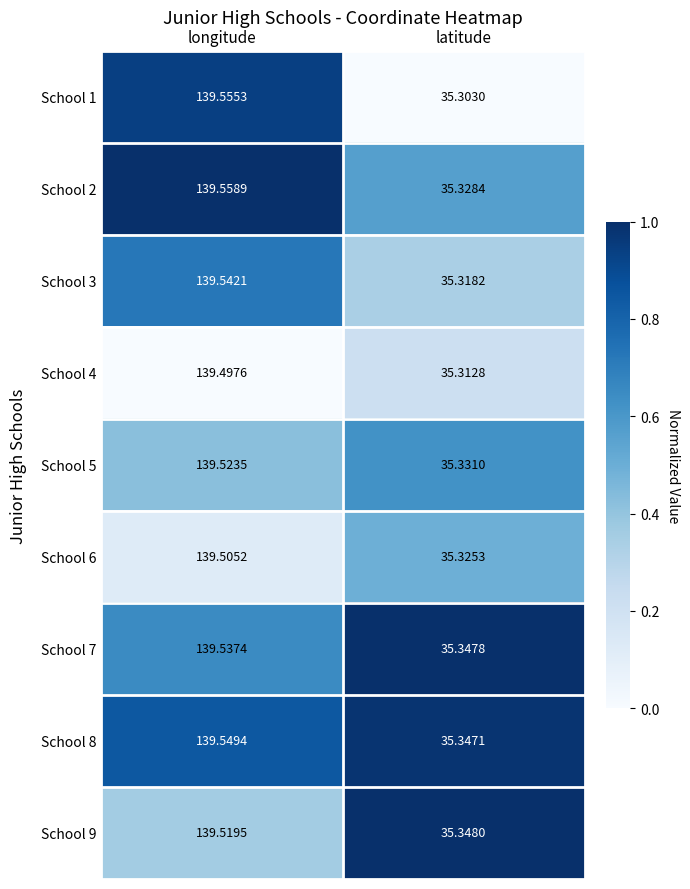

At which label does School 9 reach its minimum?

latitude